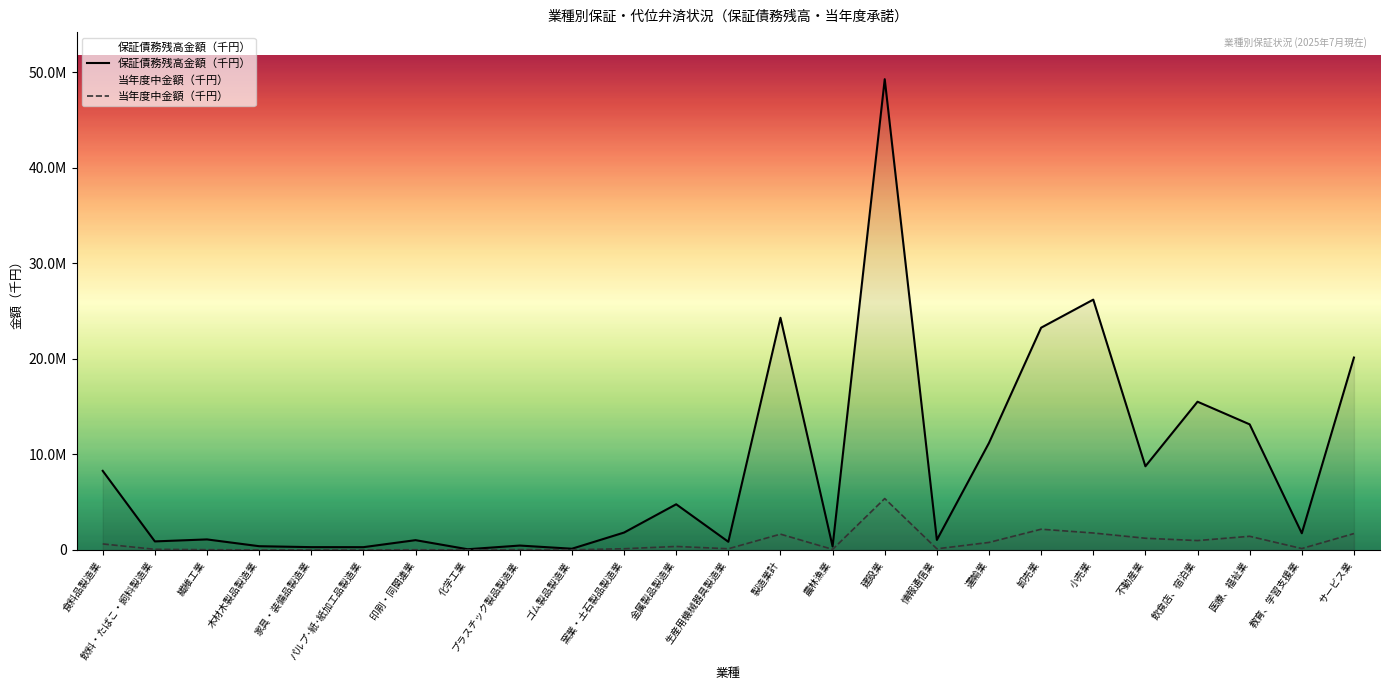

How many data points in 保証債務残高金額（千円） are less than 1745655?

12